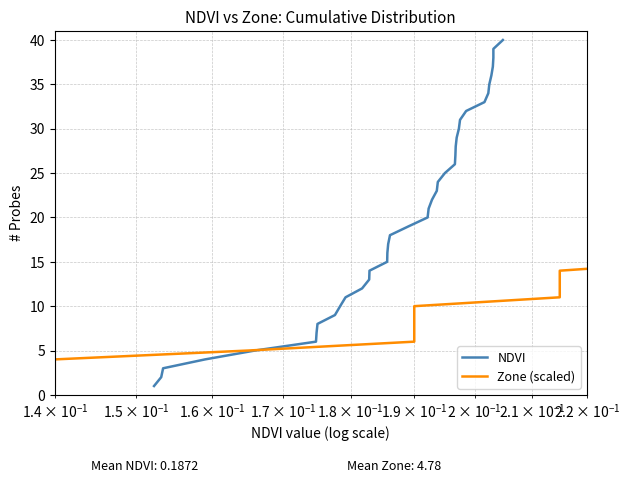

What is the maximum value for NDVI?

40